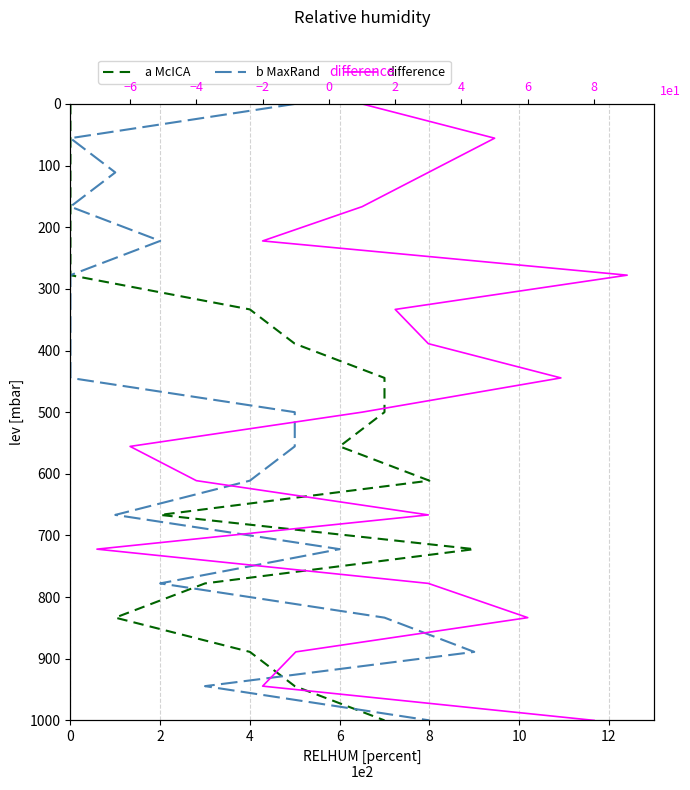

What are all the series names shown in the legend?

a McICA, b MaxRand, difference